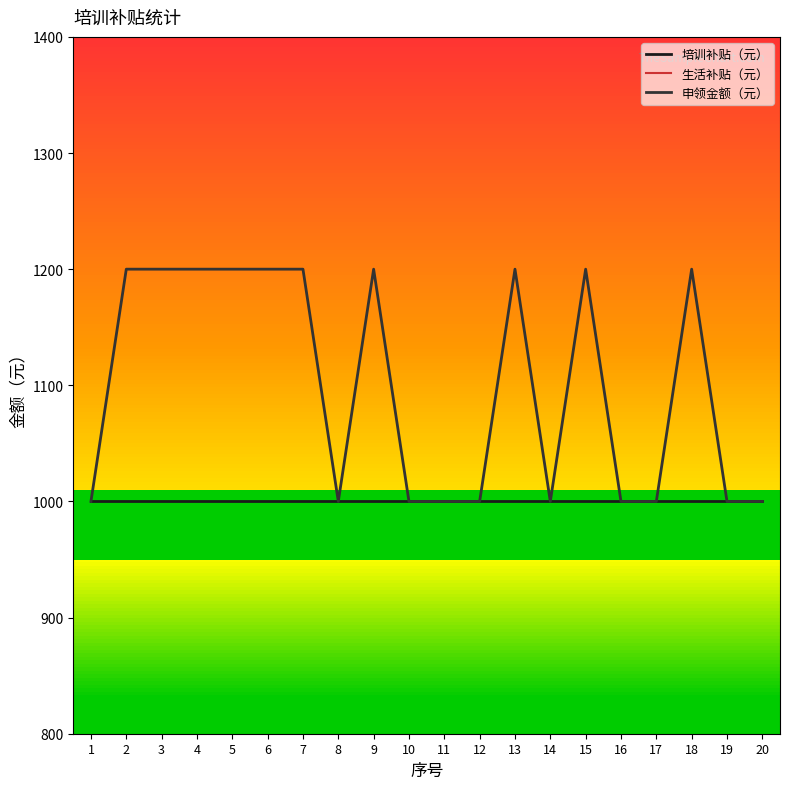

Does the chart have visible grid lines?

No